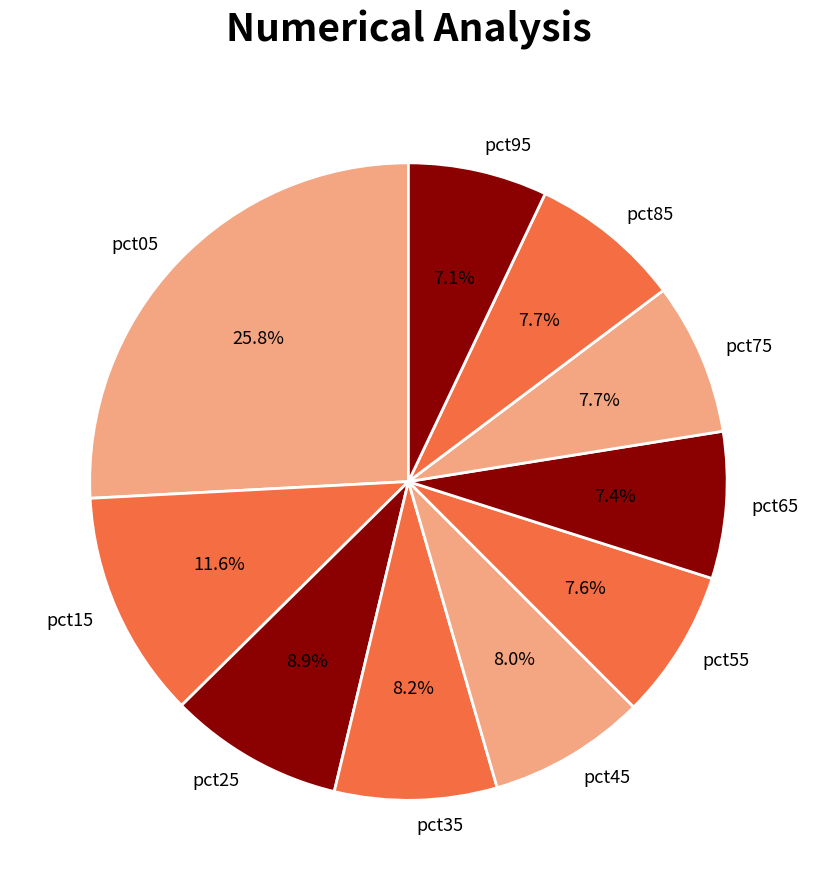

To the nearest percent, what is the average slice percentage?

10%